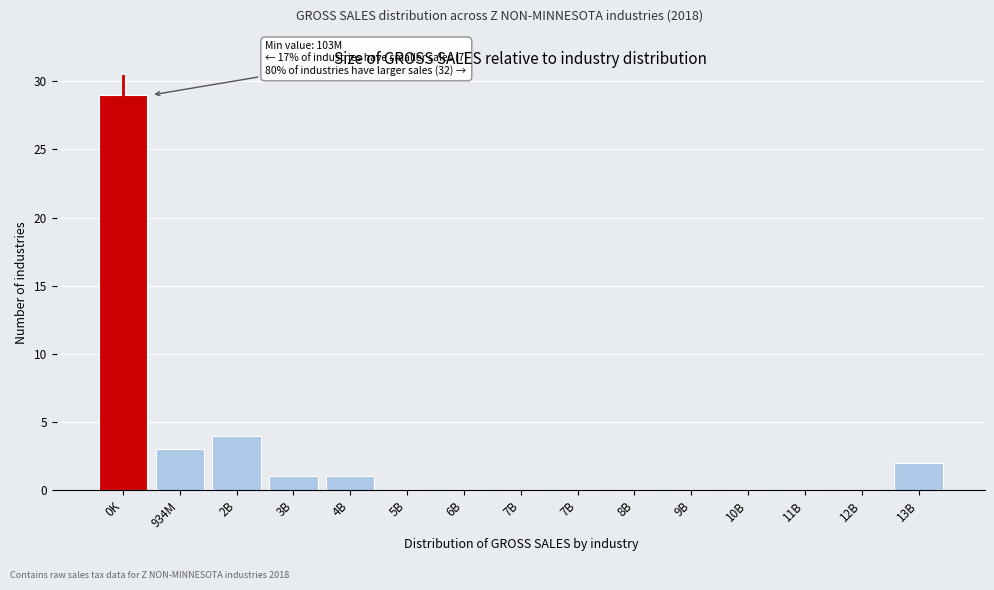

Count the number of categories in the chart.

15